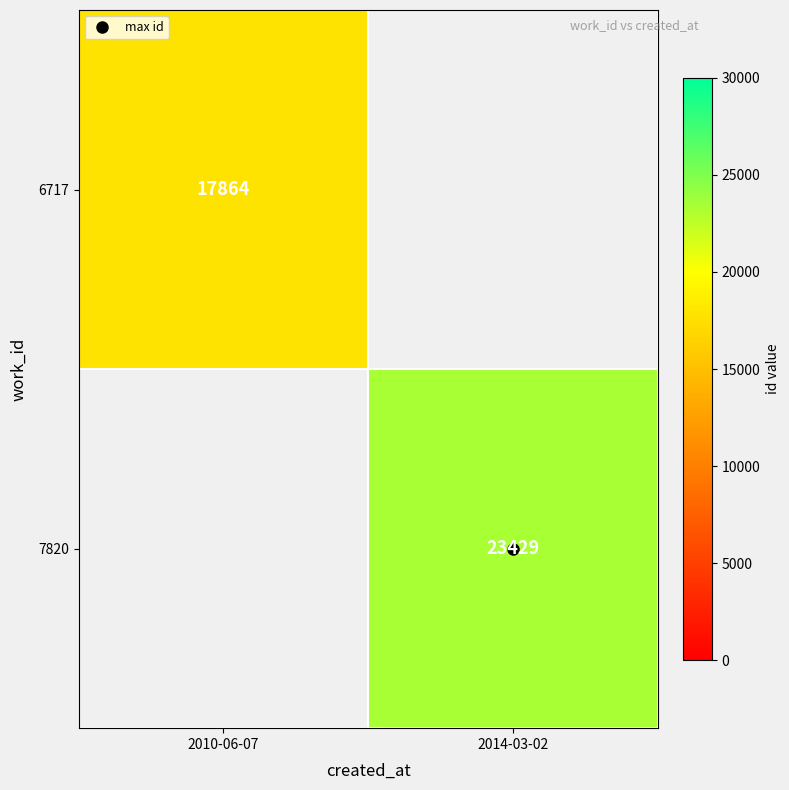

Which series has the largest range (max minus min)?

6717